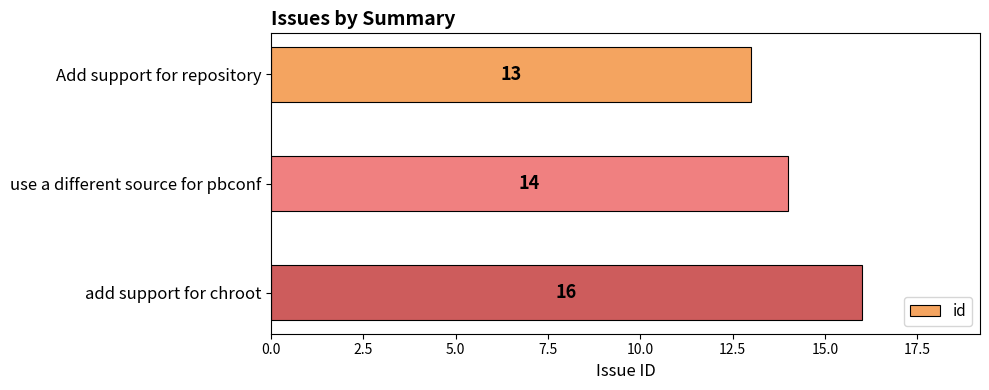

Rank the categories by value from highest to lowest.

add support for chroot, use a different source for pbconf, Add support for repository